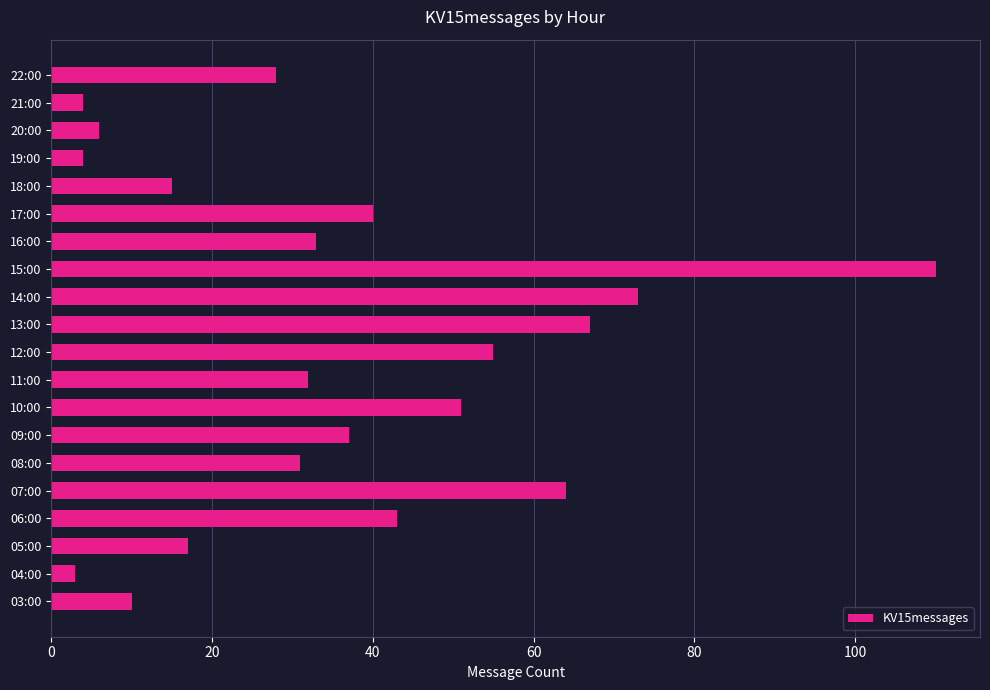

Where is the data nearest to the value 56?

12:00